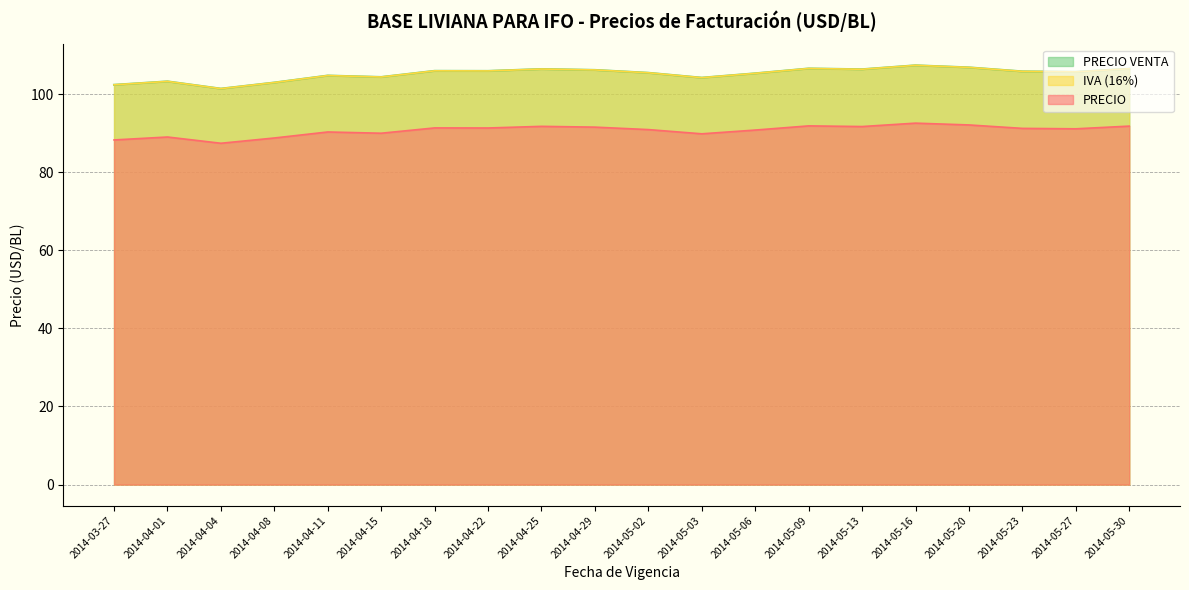

List the series in order of their peak value, highest first.

IVA (16%), PRECIO VENTA, PRECIO